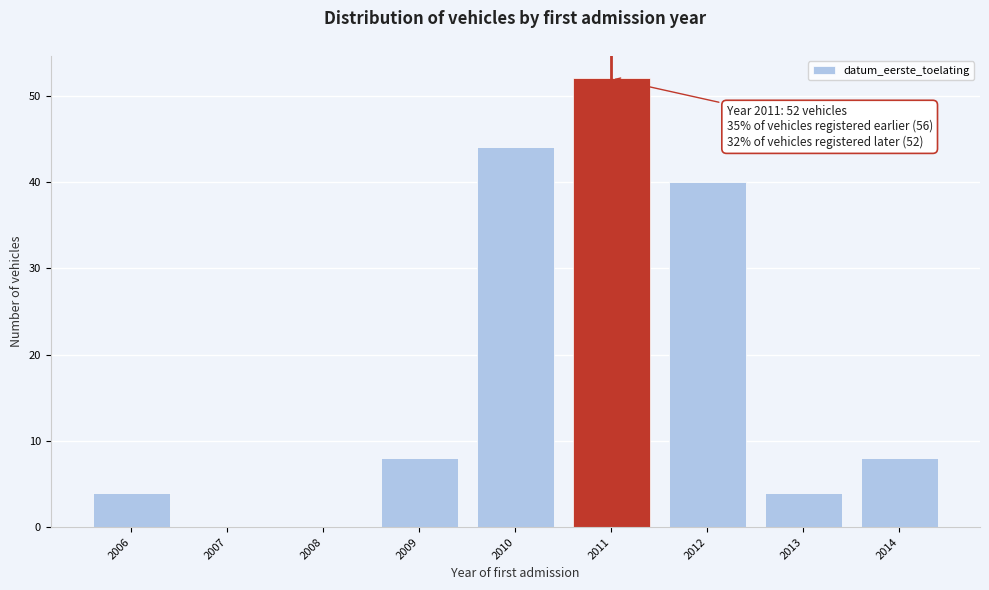

Reading right to left, list all the values displayed in this chart.

2014=8	2013=4	2012=40	2011=52	2010=44	2009=8	2008=0	2007=0	2006=4